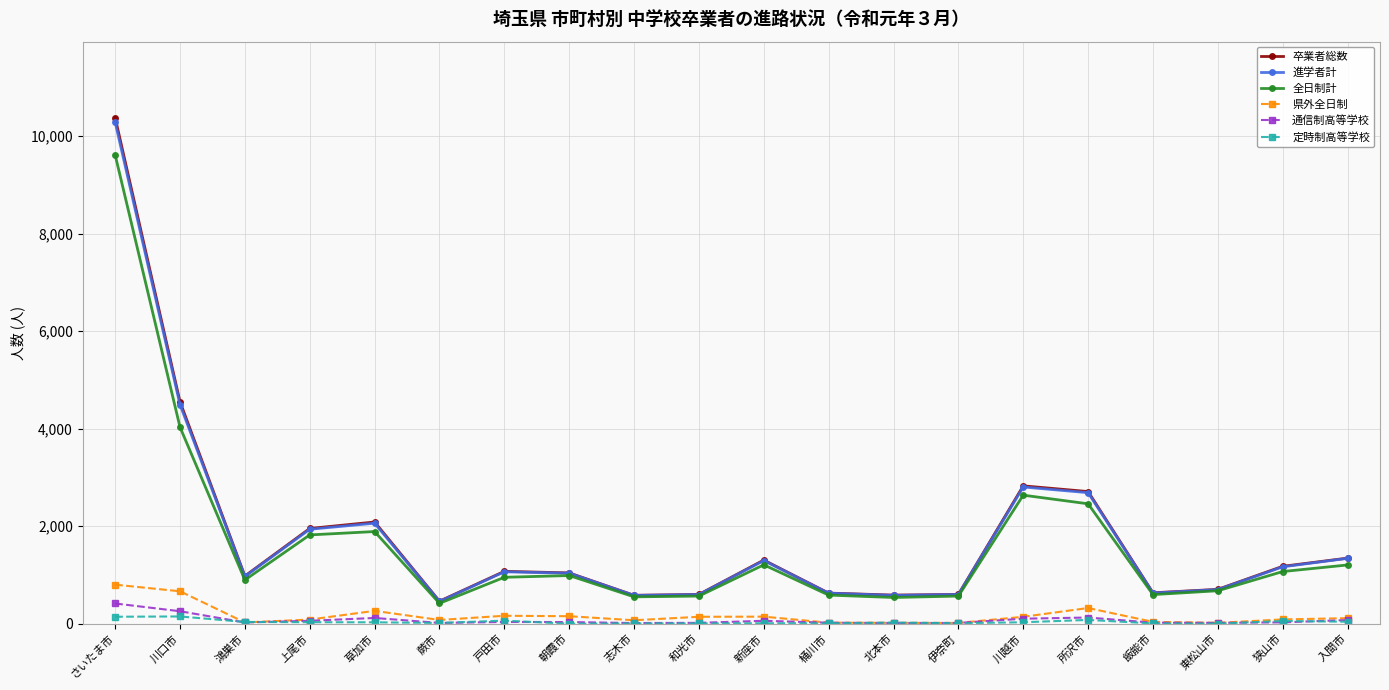

True or false: 県外全日制 has a value of 264 at 草加市.

True